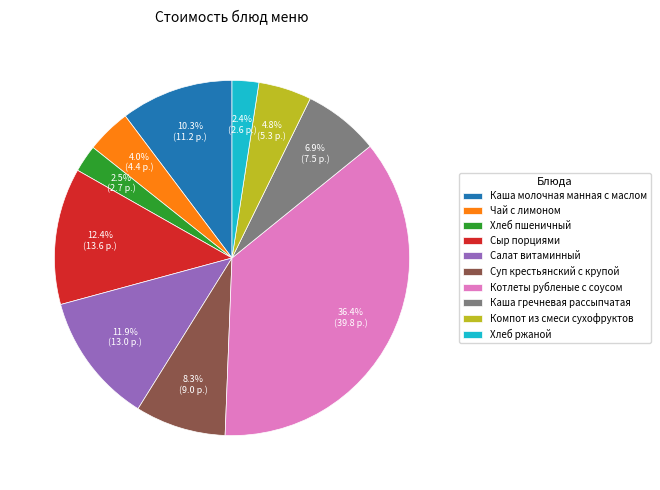

Combined, do Компот из смеси сухофруктов and Сыр порциями account for over 50%?

No